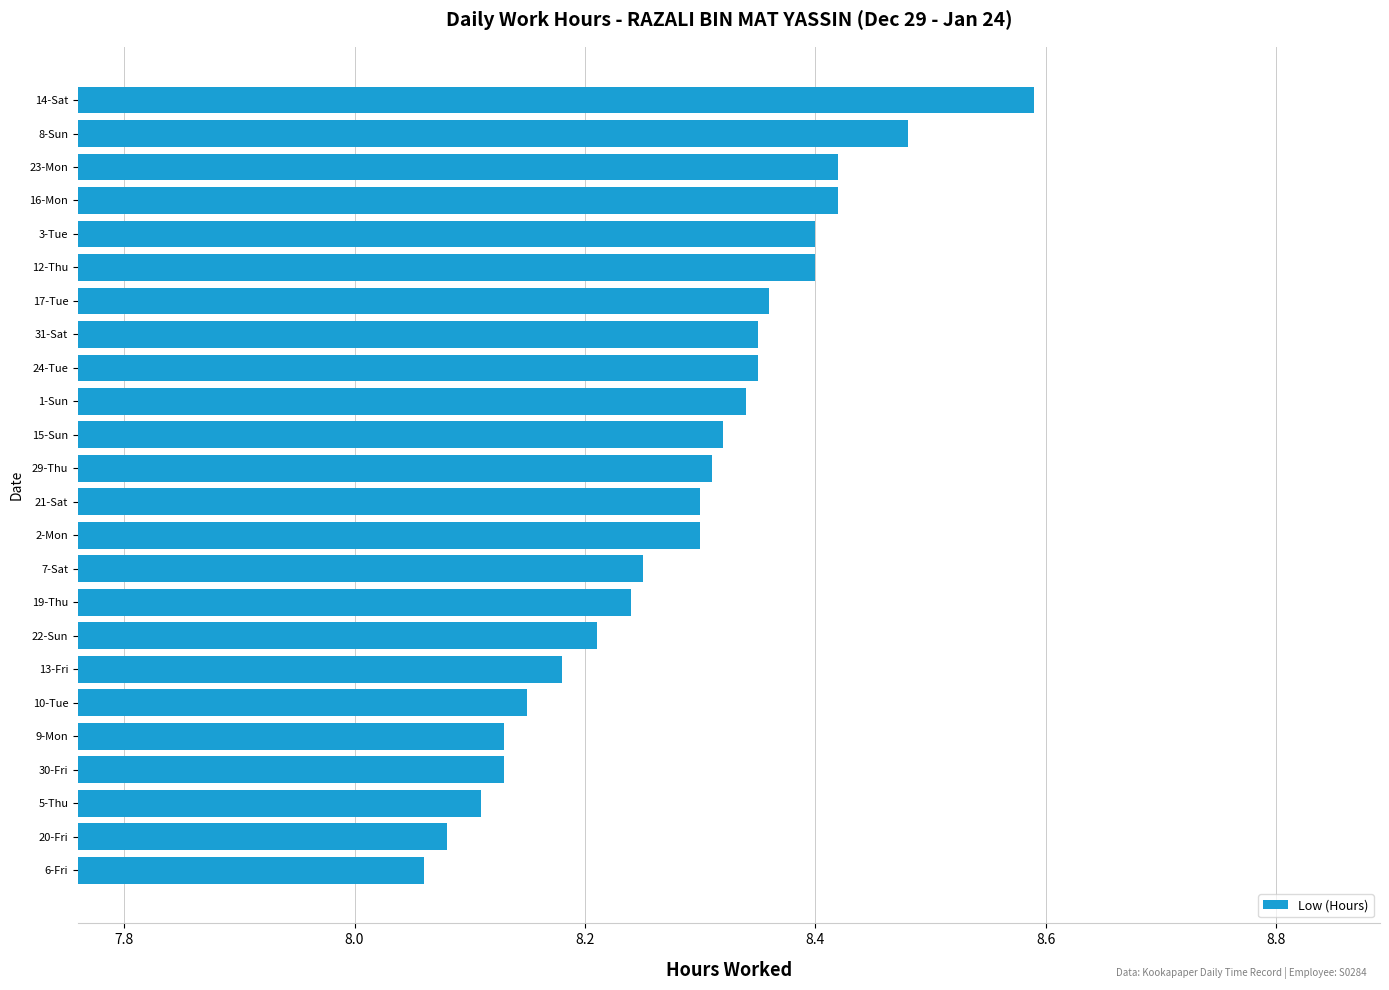

What is the sum of all values?

198.9